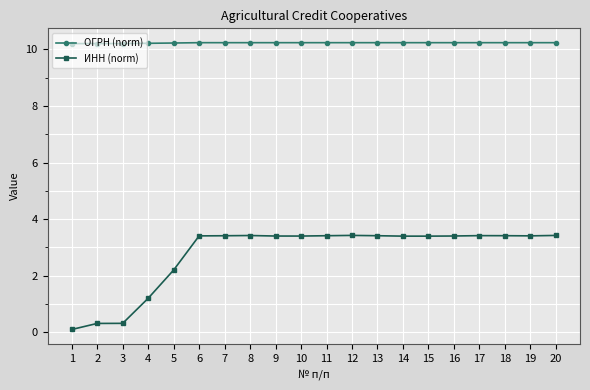

At which label is ИНН (norm) closest to 1?

4